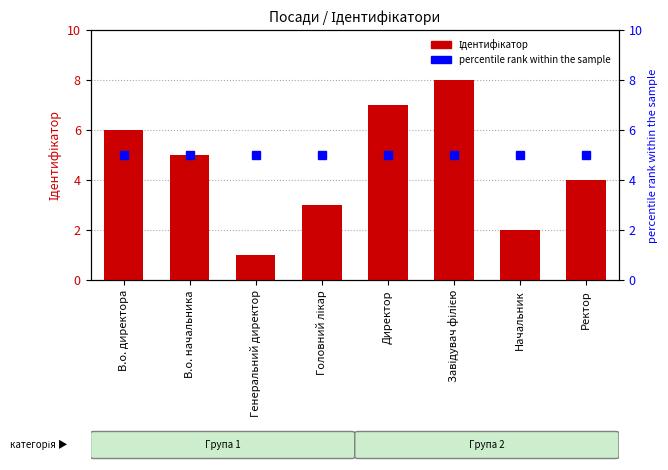

The value at Директор is 4. True or false?

False